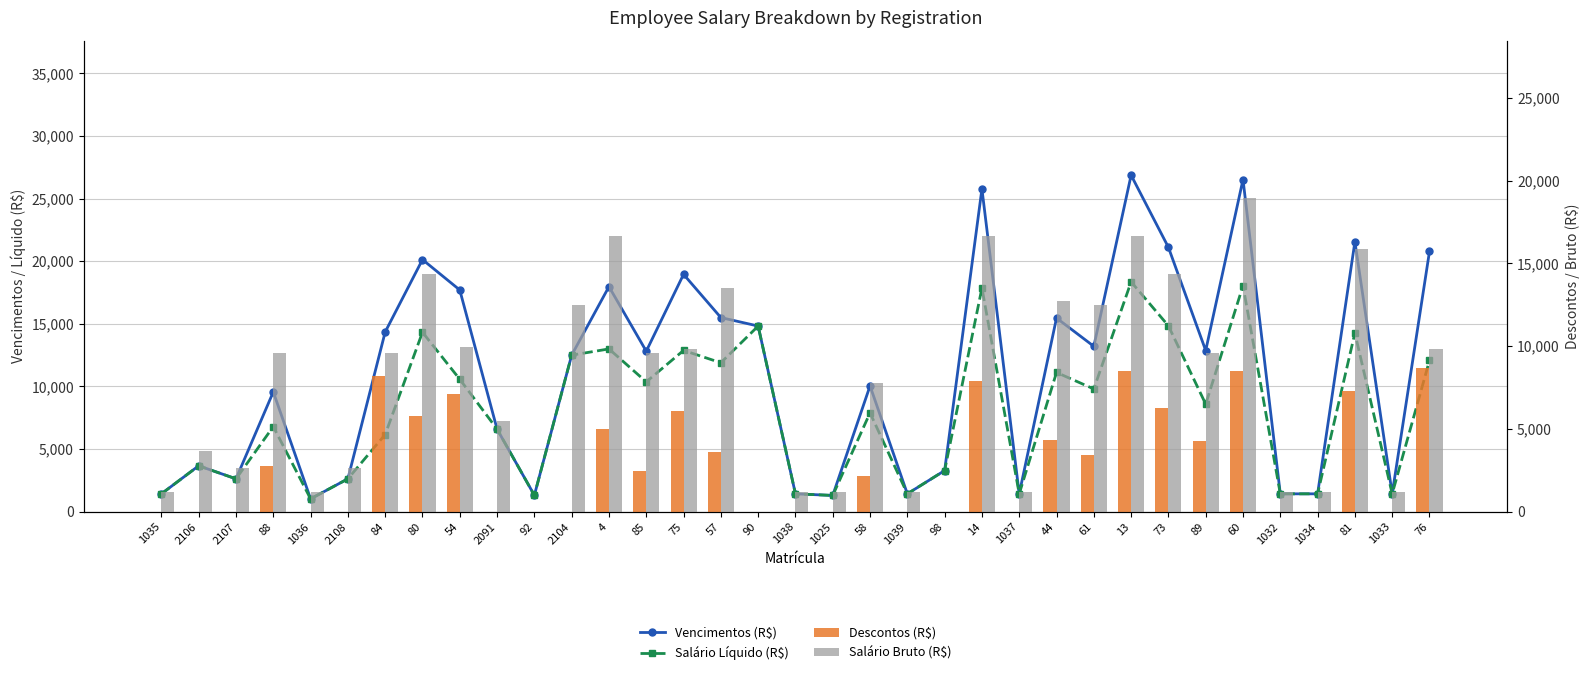

Between 1034 and 61, which is larger?

61